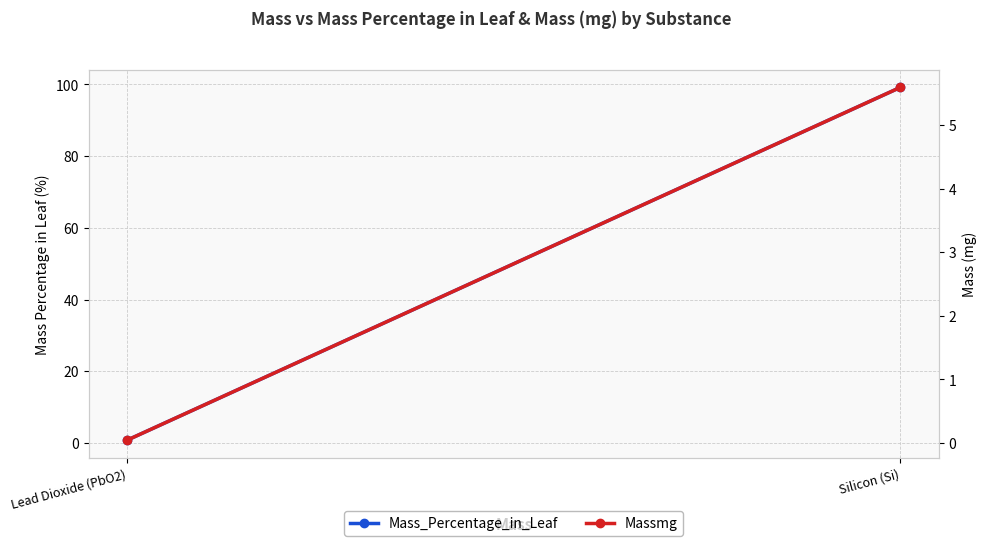

Is it true that Massmg equals 8.0 at Silicon (Si)?

False